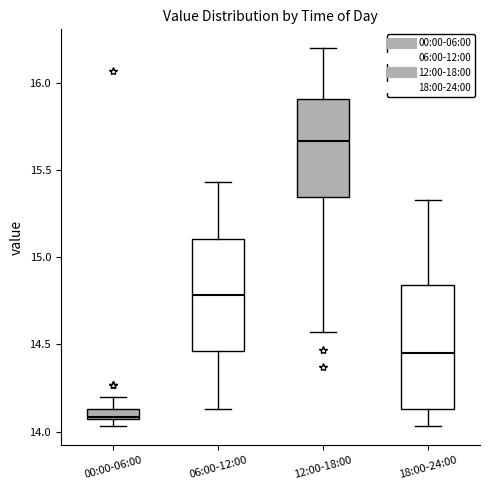

Which box's median line is the lowest?

00:00-06:00